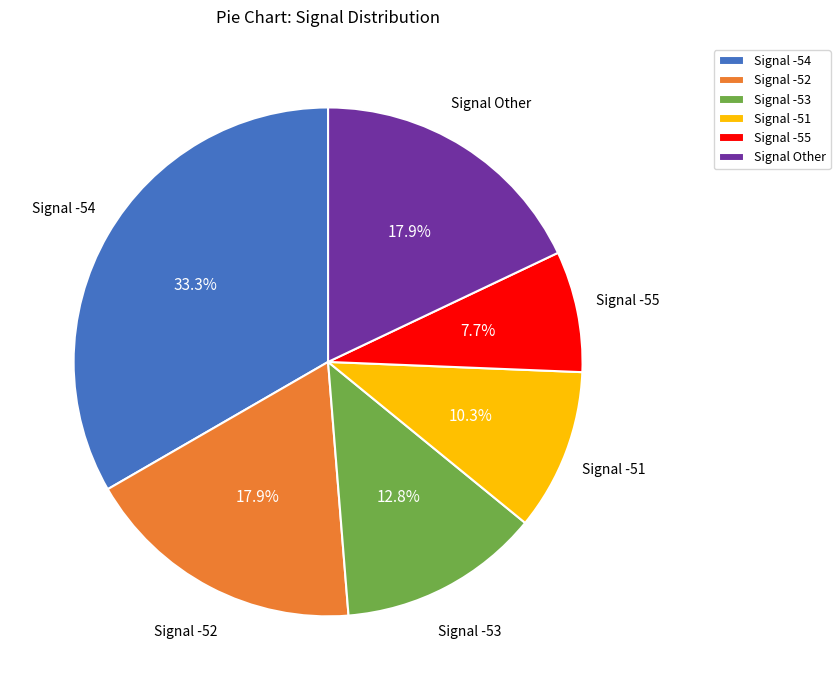

Does Signal -55 represent more than half of the total?

No